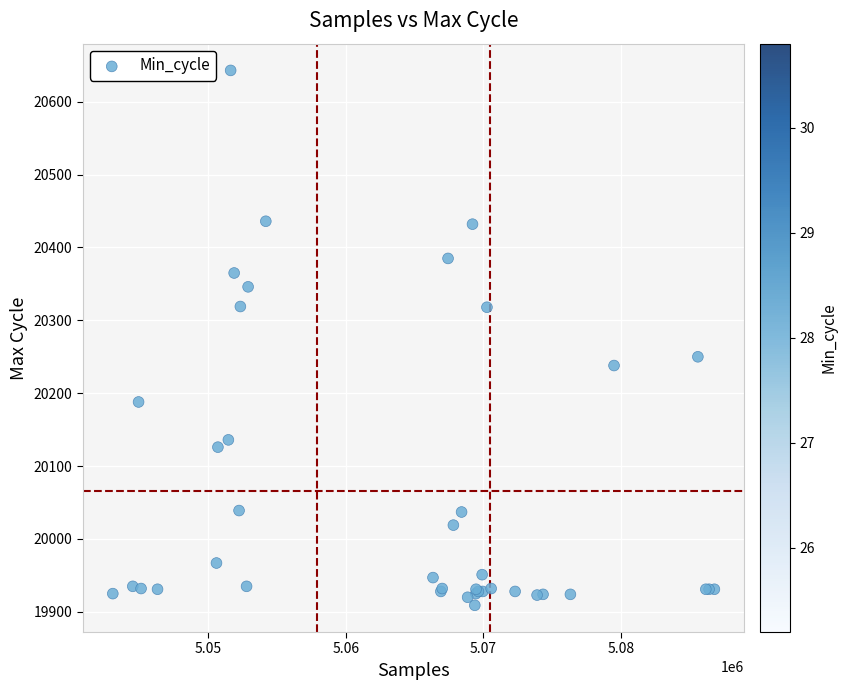

What Y value in the scatter plot is closest to 20276?

20250